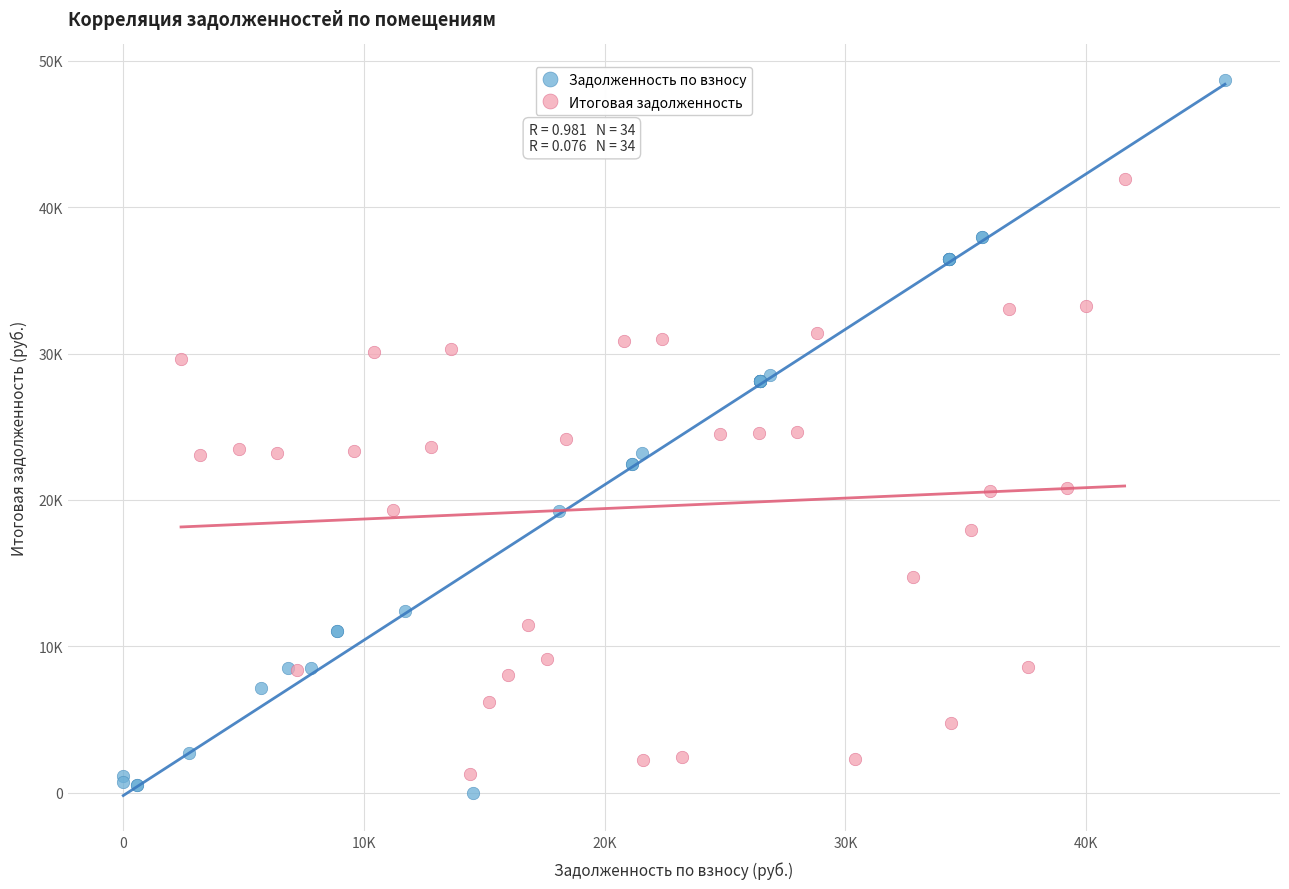

What are all the series names shown in the legend?

Задолженность по взносу, Итоговая задолженность